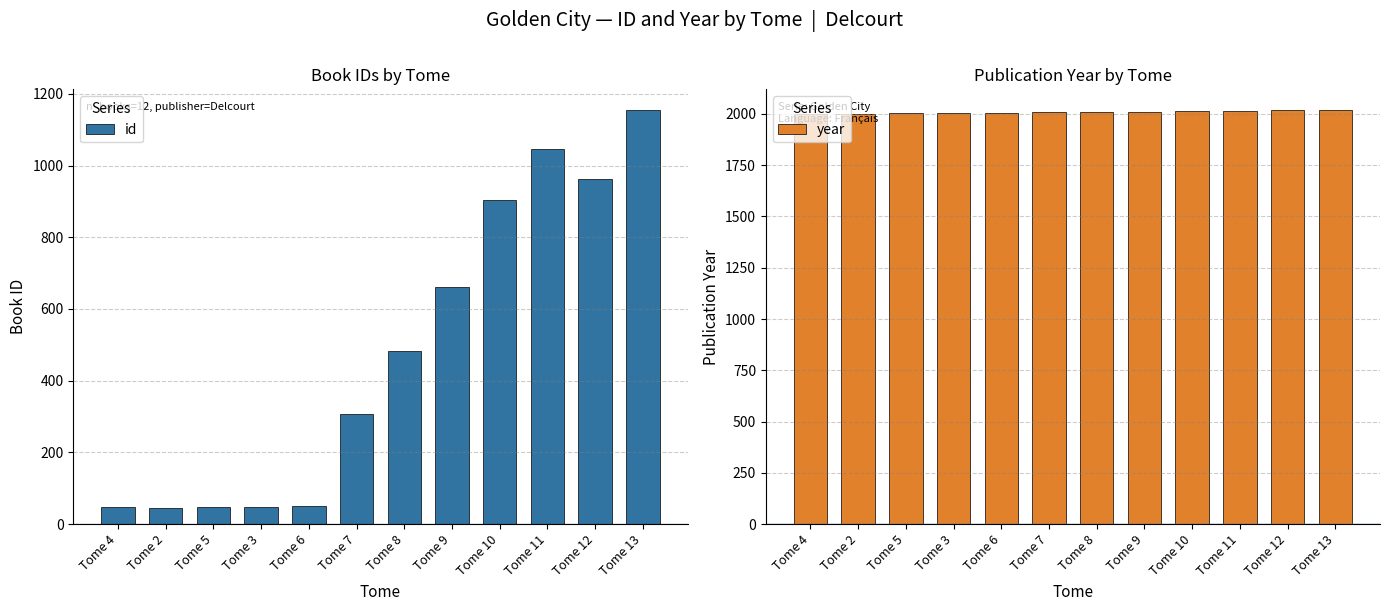

At which label does year reach its peak?

Tome 13